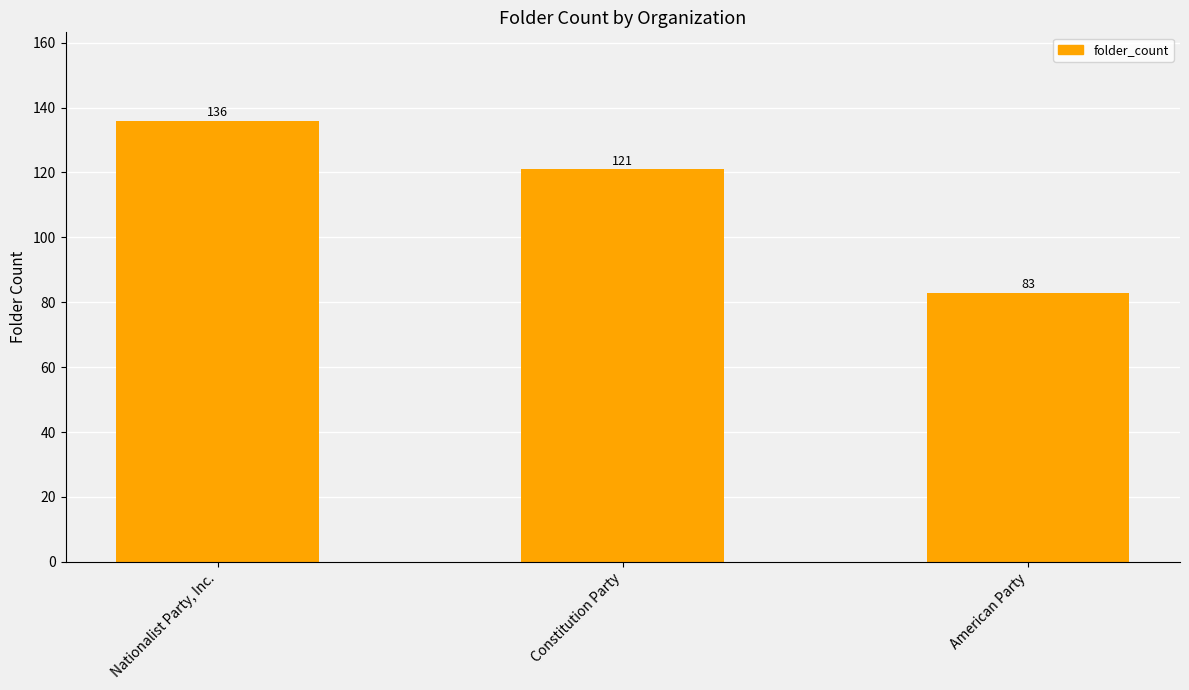

What is the value of the 2nd bar from the left?

121